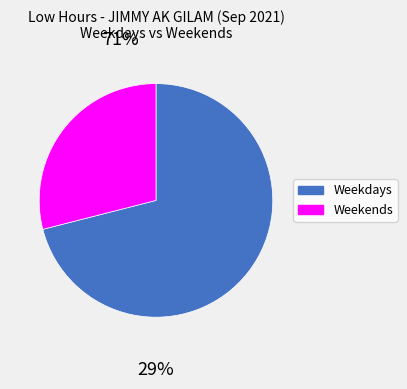

Is there a majority slice in this chart?

Yes